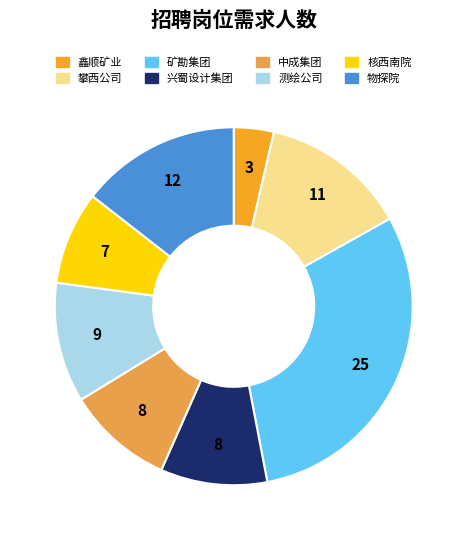

How many slices are in this pie chart?

8